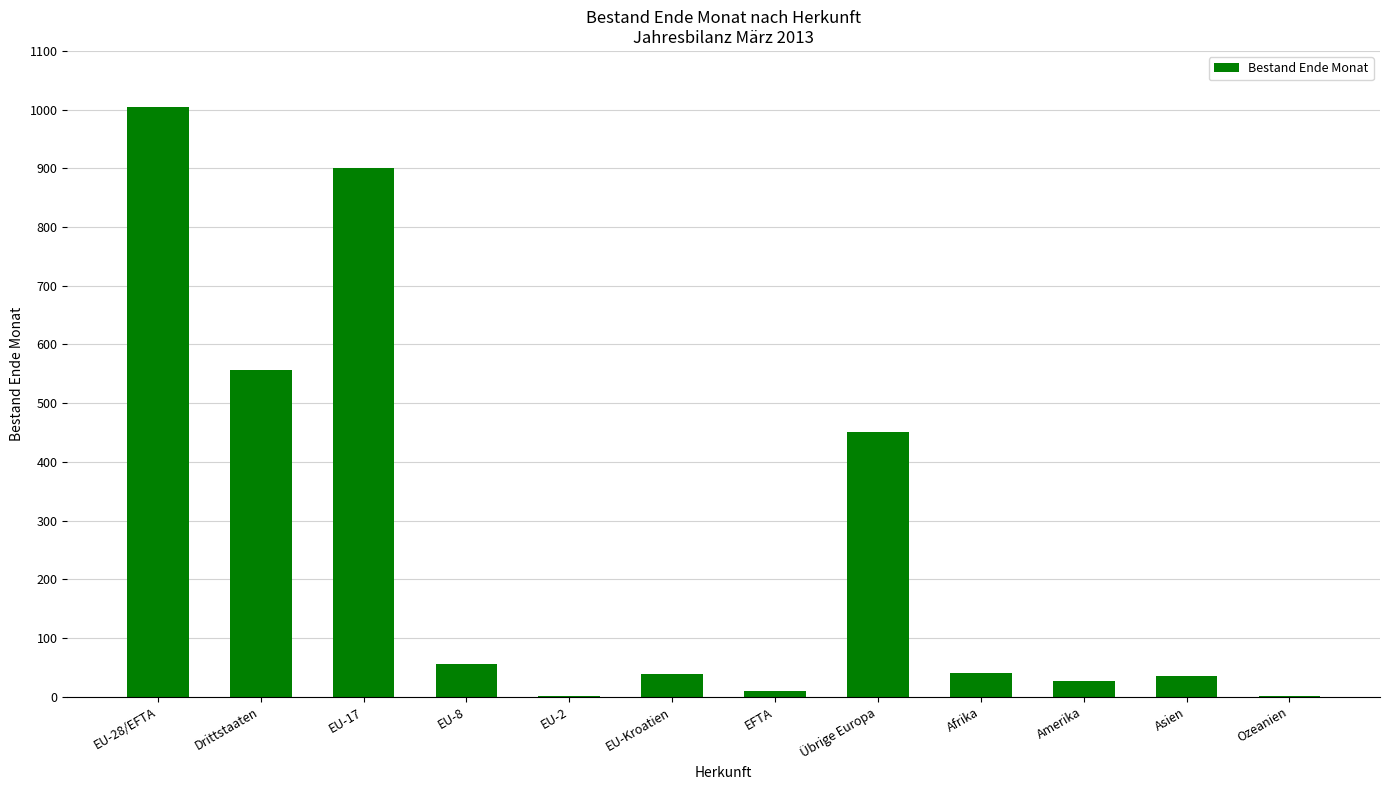

What is the change in value from EU-8 to Amerika?

-28